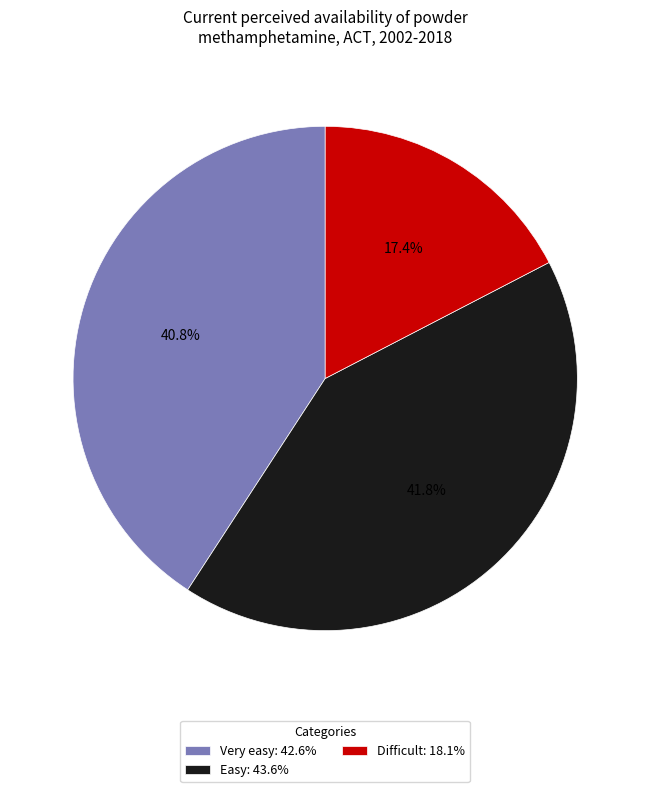

What percentage do Easy: 43.6% and Difficult: 18.1% together represent?

59.2%